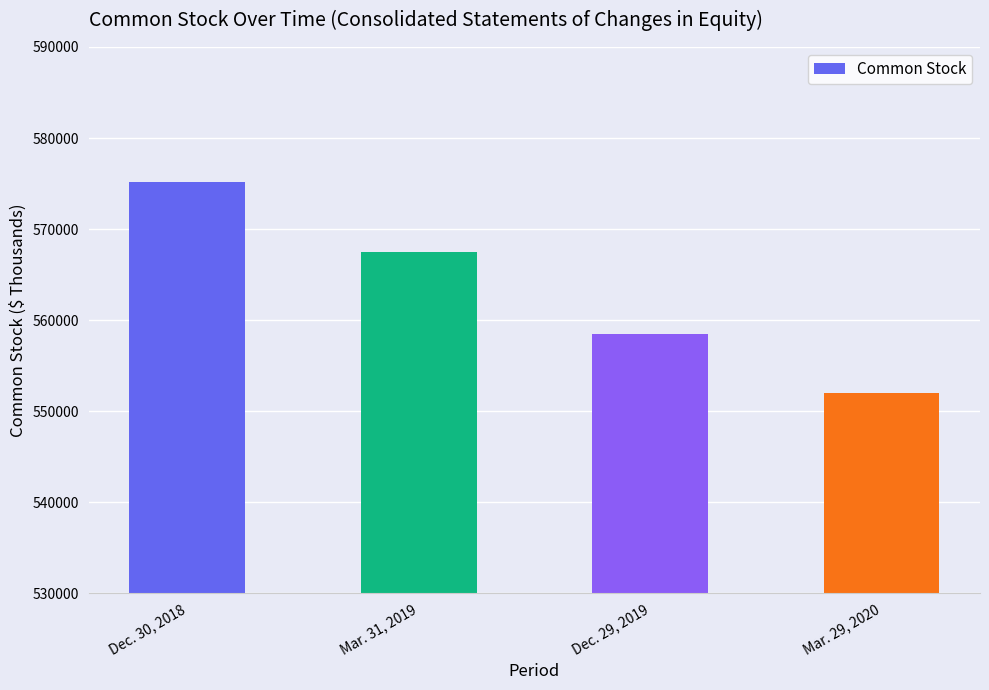

Which category has the lowest value across all series?

Mar. 29, 2020